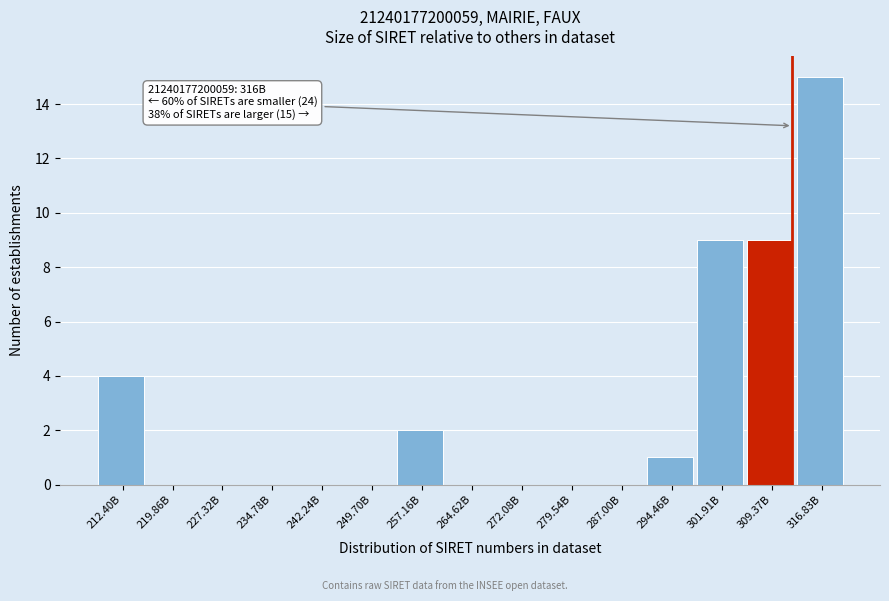

Reading left to right, extract all data points from this chart.

212.40B=4	219.86B=0	227.32B=0	234.78B=0	242.24B=0	249.70B=0	257.16B=2	264.62B=0	272.08B=0	279.54B=0	287.00B=0	294.46B=1	301.91B=9	309.37B=9	316.83B=15